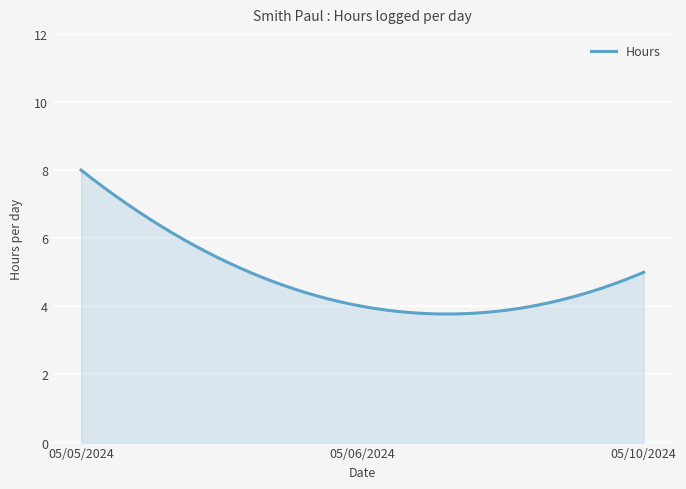

What is the difference between the maximum and minimum values?

4.2